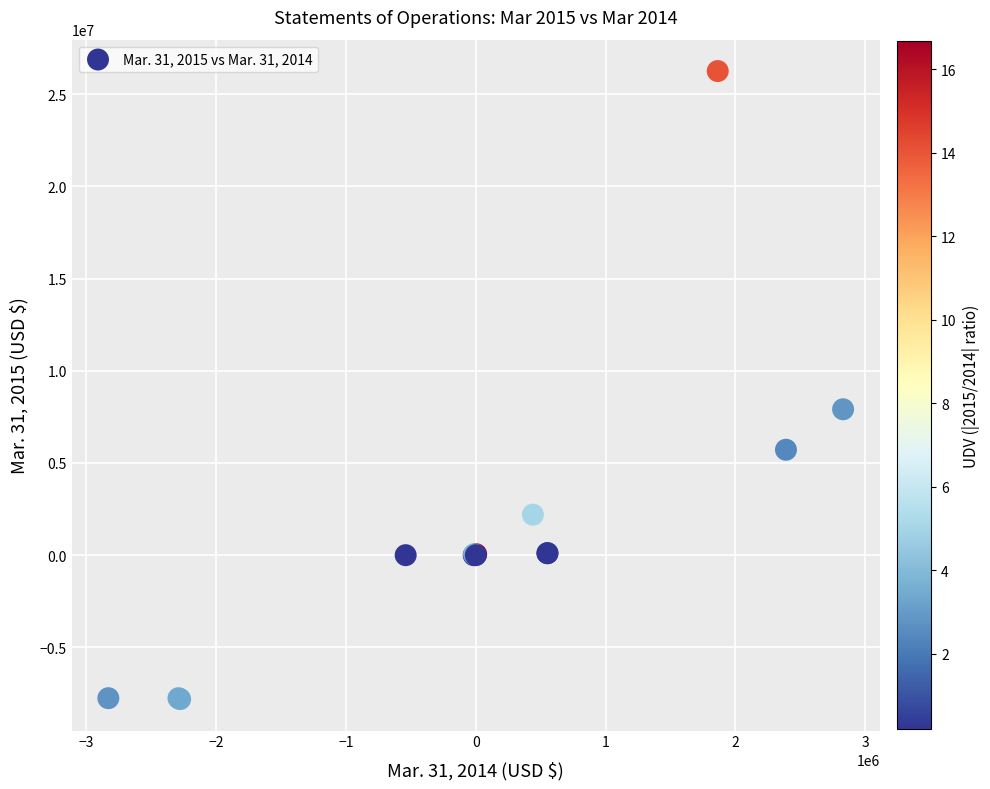

What Y value in the scatter plot is closest to 9225696?

7915000.0